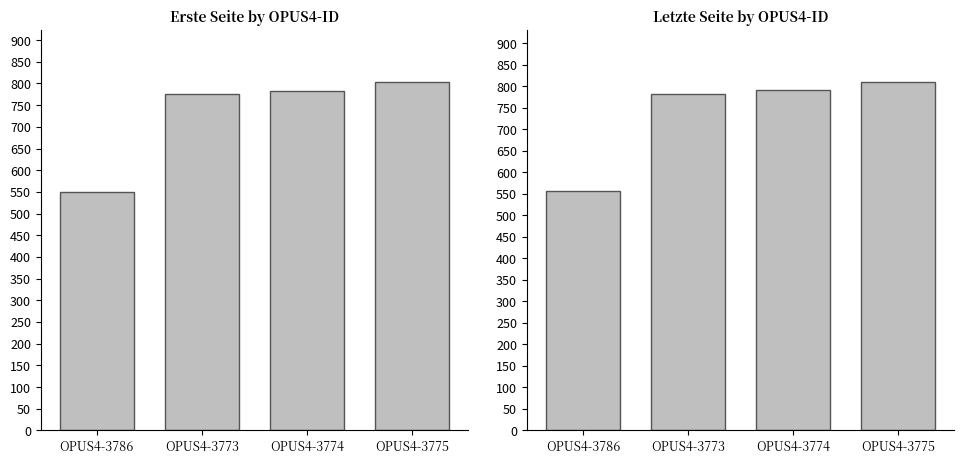

What is the sum of all Letzte Seite values?

2942